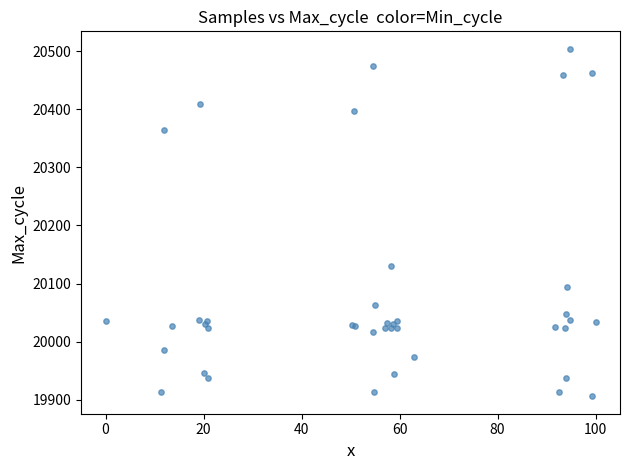

What Y value in the scatter plot is closest to 20205?

20131